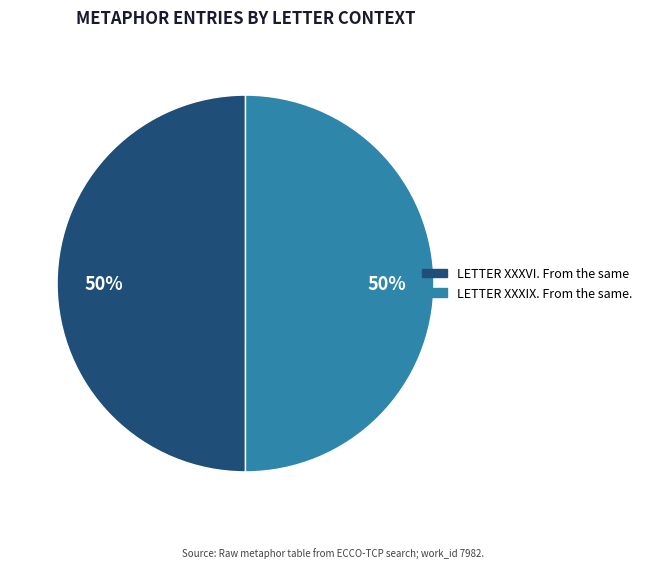

To the nearest percent, what is the combined percentage of LETTER XXXIX. From the same. and LETTER XXXVI. From the same?

100%